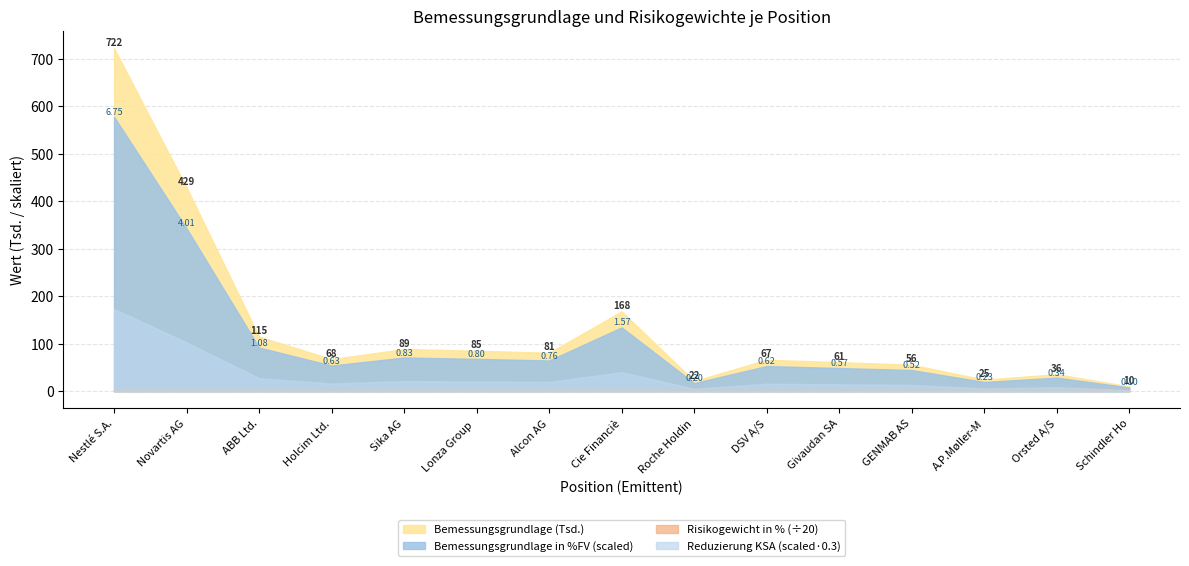

At which category does Reduzierung KSA-Risikogewicht in %FV reach its first local peak?

Sika AG